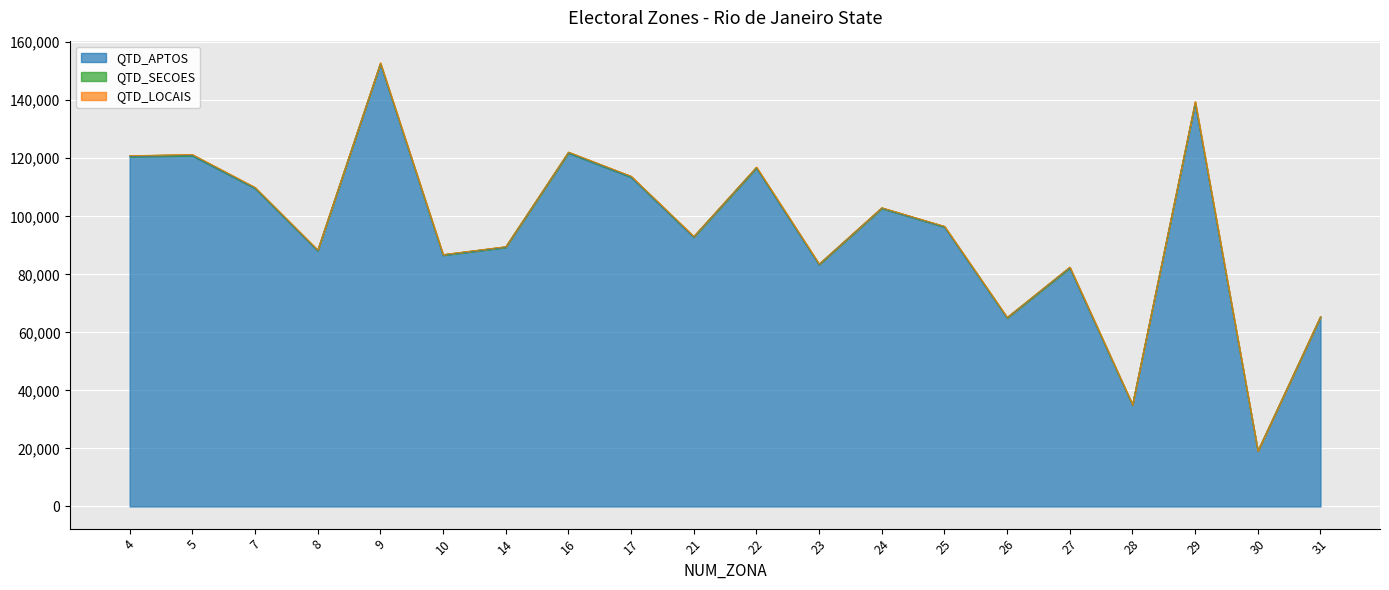

Read the QTD_SECOES value at 25, to the nearest 10.

220